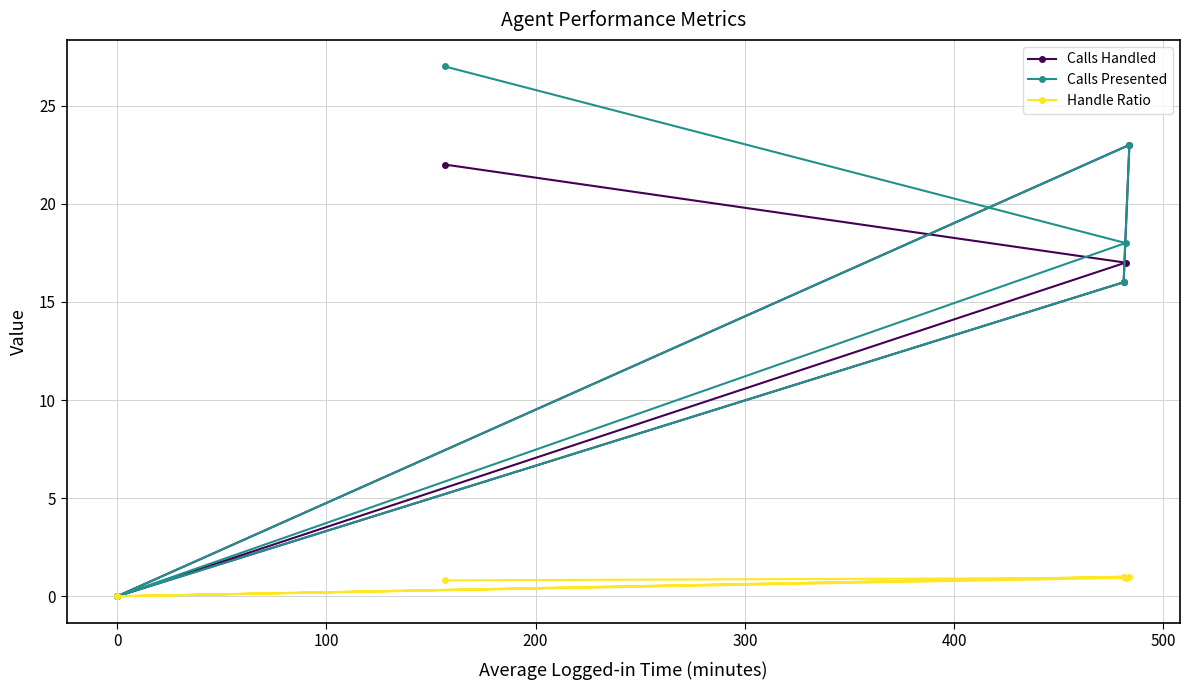

At how many categories does at least one series exceed 19?

2